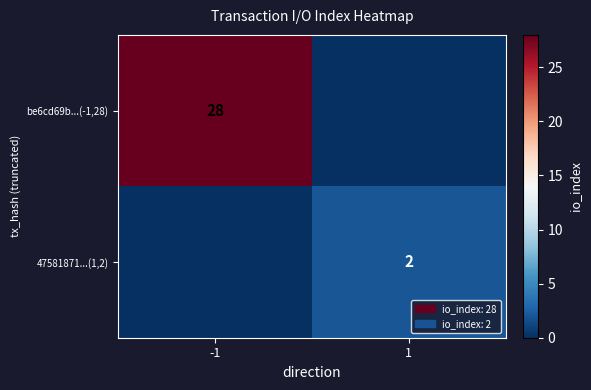

At how many categories does at least one series exceed 7?

1